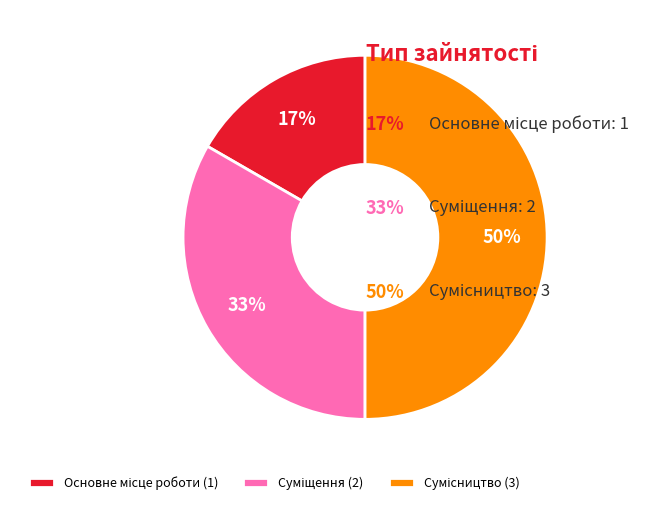

To the nearest percent, what is the average slice percentage?

33%